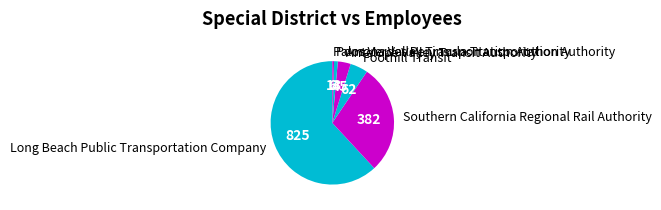

Rank the categories by value from highest to lowest.

Long Beach Public Transportation Company, Southern California Regional Rail Authority, Foothill Transit, Antelope Valley Transit Authority, Pomona Valley Transportation Authority, Palos Verdes Peninsula Transportation Authority